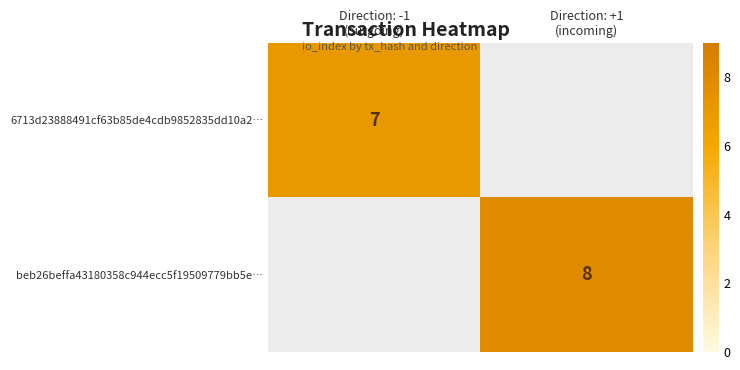

What is the difference between the 6713d23888491cf63b85de4cdb9852835dd10a2… values at Direction: -1 (outgoing) and Direction: +1 (incoming)?

7